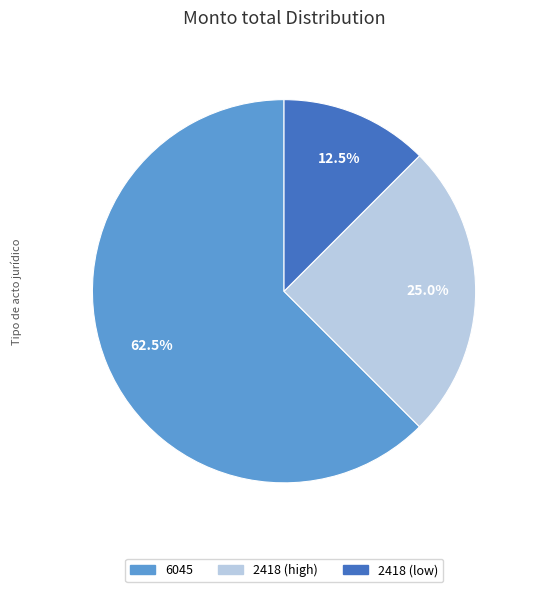

Does any single category account for the majority?

Yes